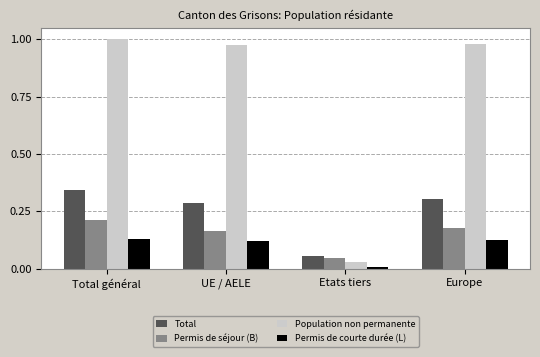

At Total général, list the series in order from largest to smallest.

Population non permanente, Total, Permis de séjour (B), Permis de courte durée (L)